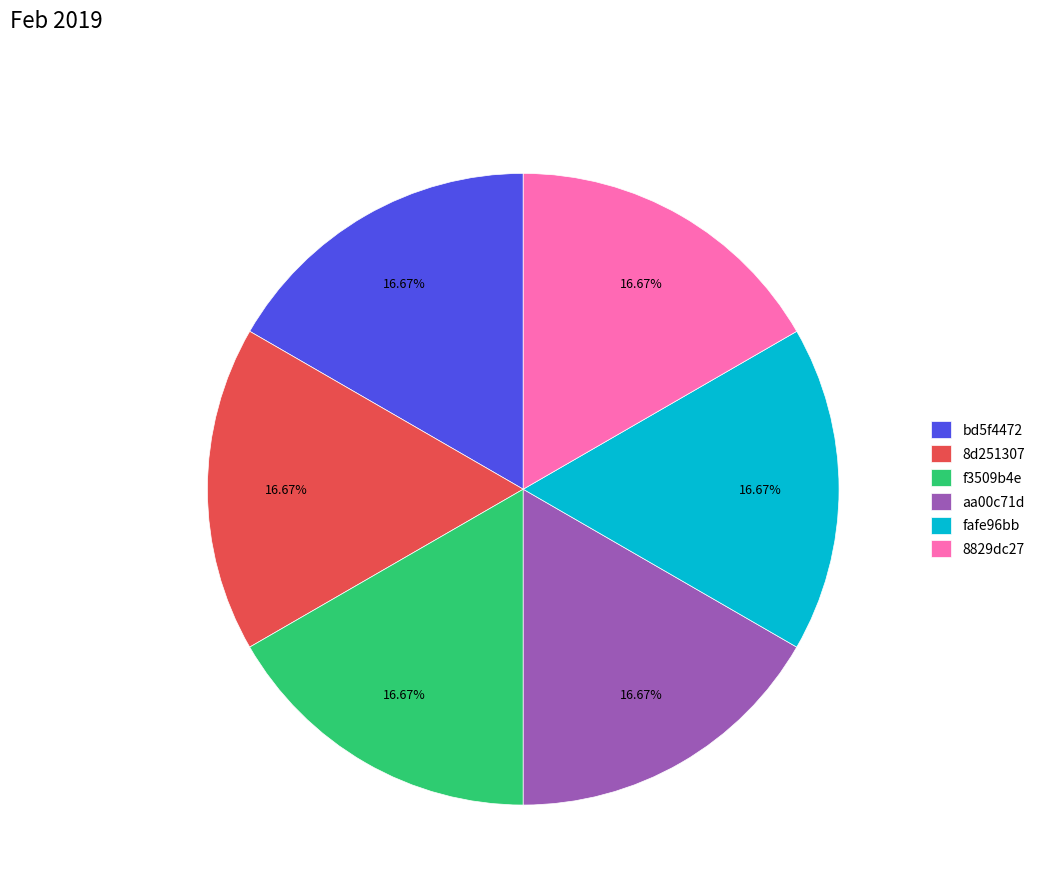

The fafe96bb slice represents 17% of the pie. True or false?

True